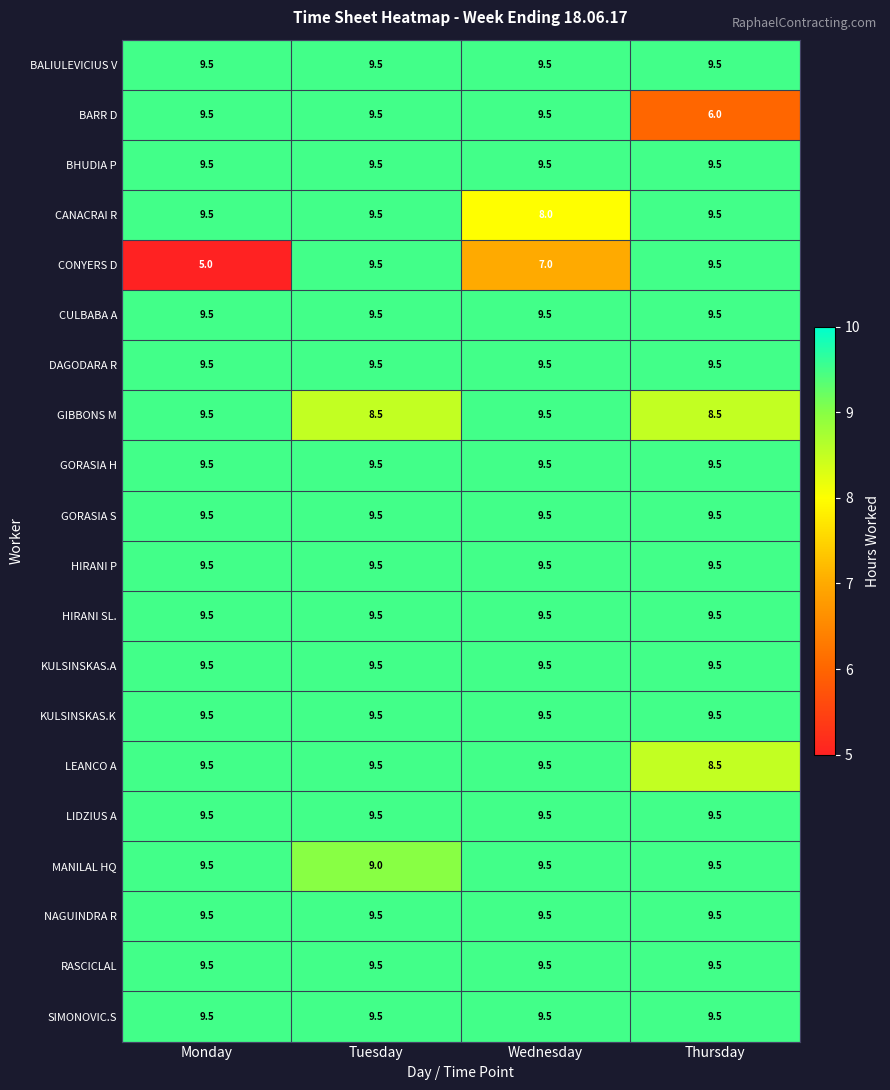

What is the difference between the highest and lowest values at Wednesday?

2.5